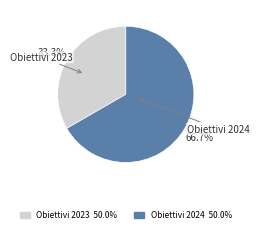

What is the majority slice?

Obiettivi 2024